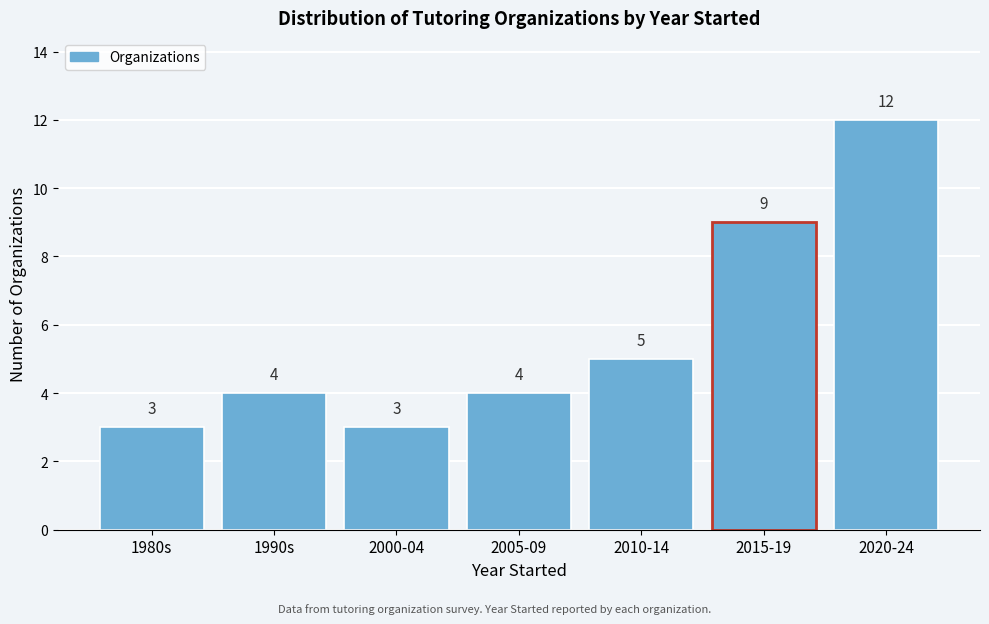

Reading left to right, extract all data points from this chart.

1980s=3	1990s=4	2000-04=3	2005-09=4	2010-14=5	2015-19=9	2020-24=12